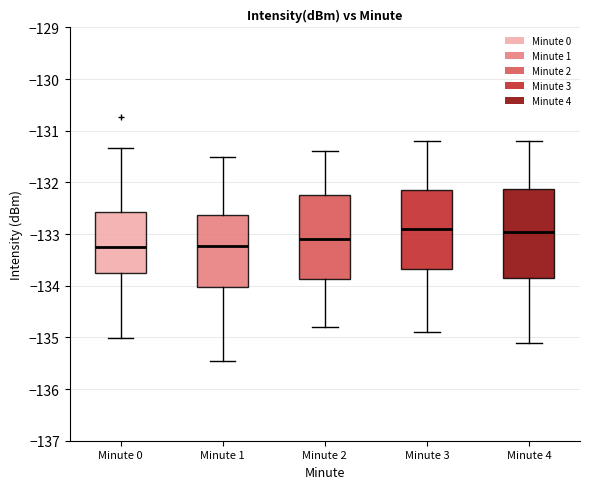

Reading left to right, transcribe this box plot: for each box, give where its median line is, the range the box spans, and where its two whiskers end, as read against the y-axis. The values are not printed on the chart, so give them approximately, as read against the axis.

Minute 0: median -133.3, box -133.8 to -132.6, whiskers -135.0 to -131.3
Minute 1: median -133.2, box -134.0 to -132.6, whiskers -135.5 to -131.5
Minute 2: median -133.1, box -133.9 to -132.2, whiskers -134.8 to -131.4
Minute 3: median -132.9, box -133.7 to -132.1, whiskers -134.9 to -131.2
Minute 4: median -132.9, box -133.8 to -132.1, whiskers -135.1 to -131.2